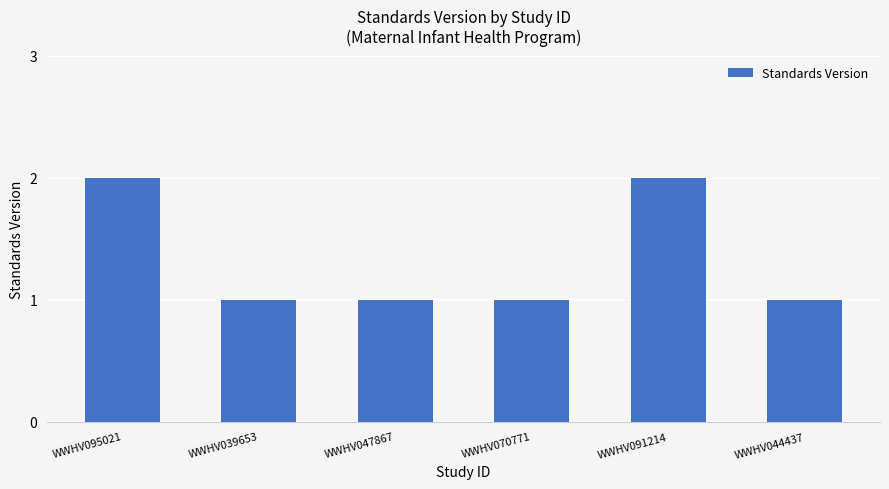

What is the label of the 1st bar from the right?

WWHV044437